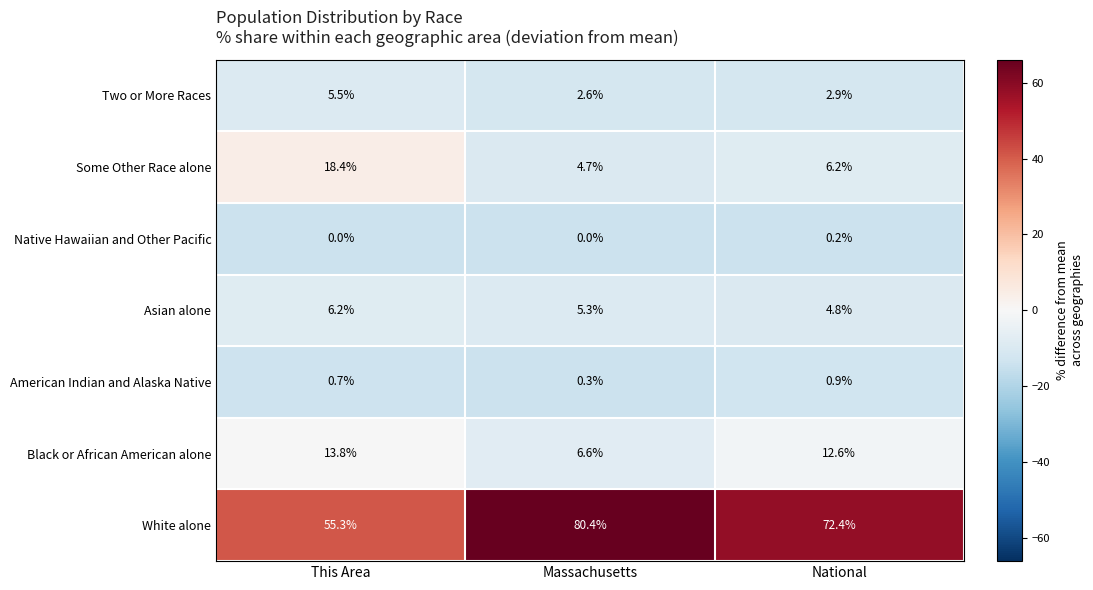

Reading left to right, extract all data points from this chart.

Two or More Races: 5.5	2.6	2.9
Some Other Race alone: 18.4	4.7	6.2
Native Hawaiian and Other Pacific: 0.0	0.0	0.2
Asian alone: 6.2	5.3	4.8
American Indian and Alaska Native: 0.7	0.3	0.9
Black or African American alone: 13.8	6.6	12.6
White alone: 55.3	80.4	72.4